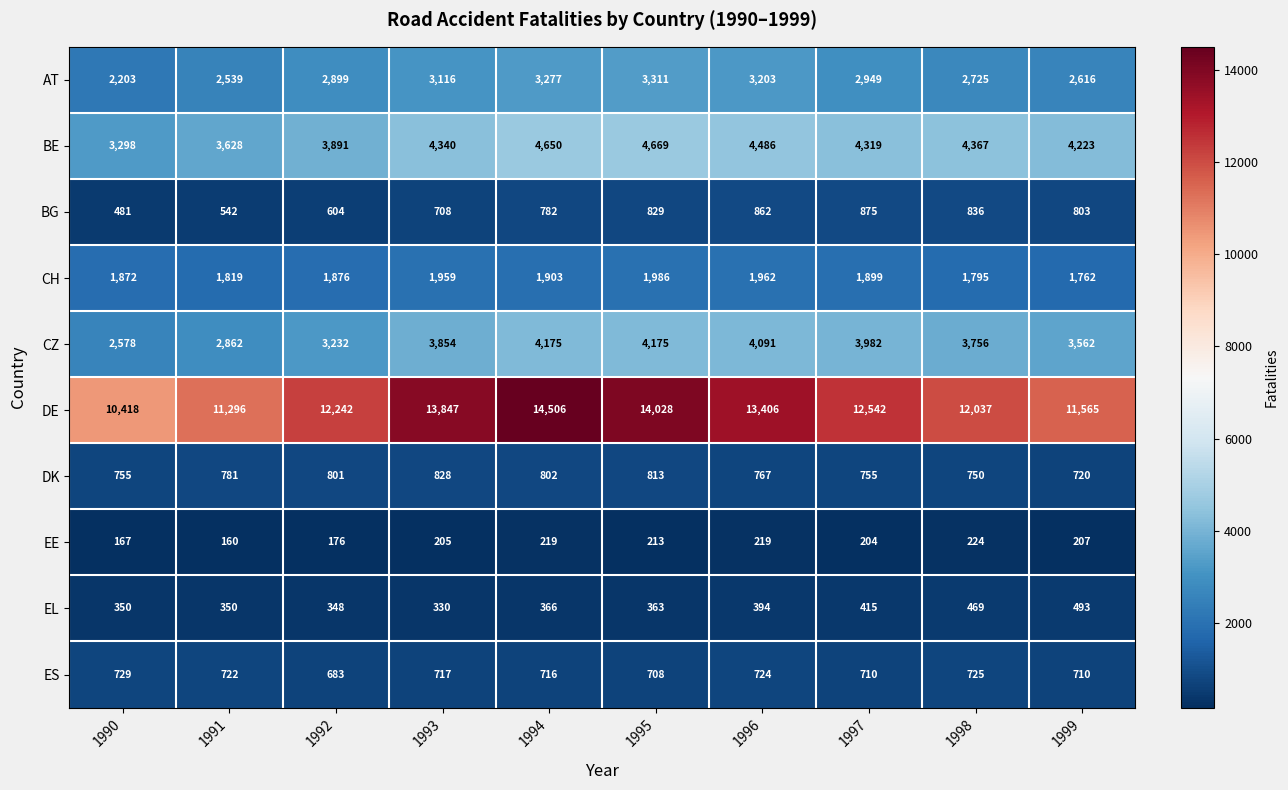

Read the CH value at 1995, to the nearest 50.

2000